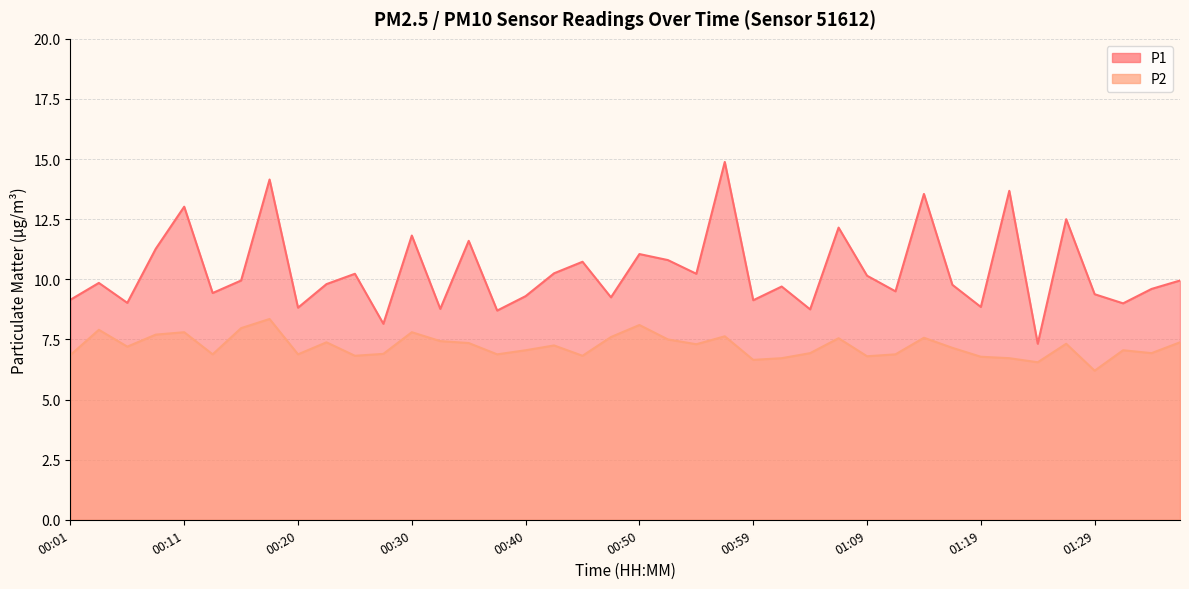

What is the value of the P1 point at the 37th from the left?

9.4